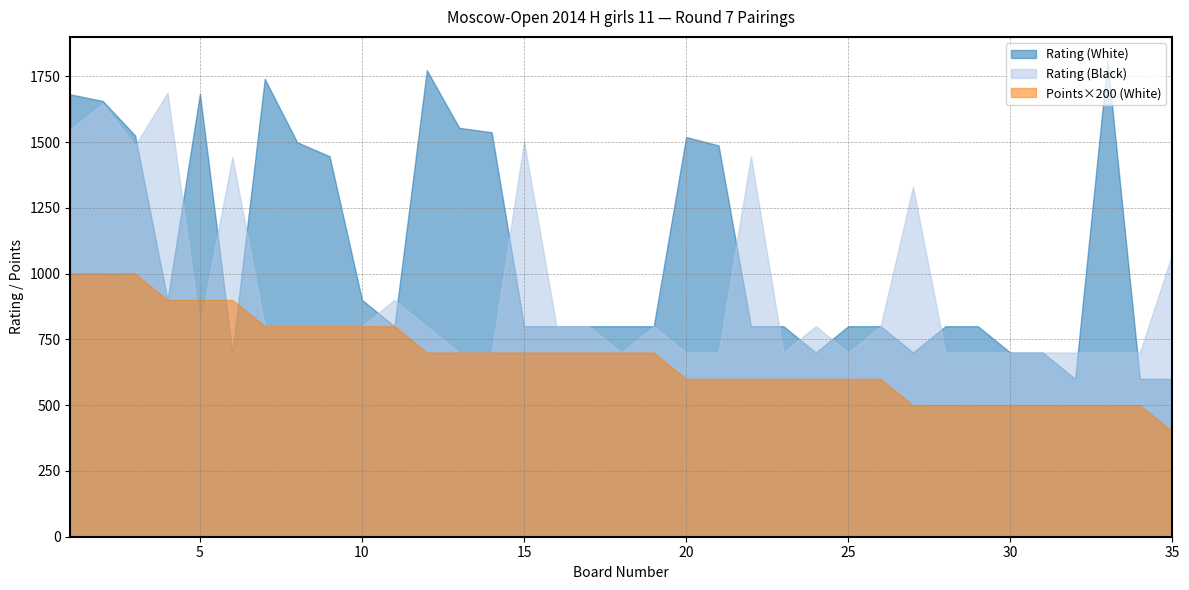

How many times do Rating (White) and Rating (Black) cross each other?

14